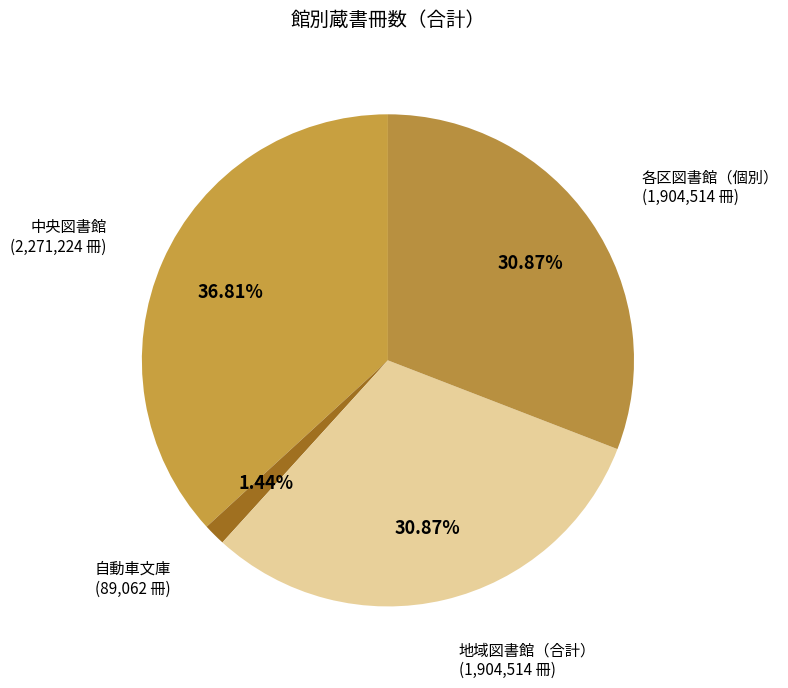

Is the sum of 自動車文庫 and 中央図書館 greater than half?

No